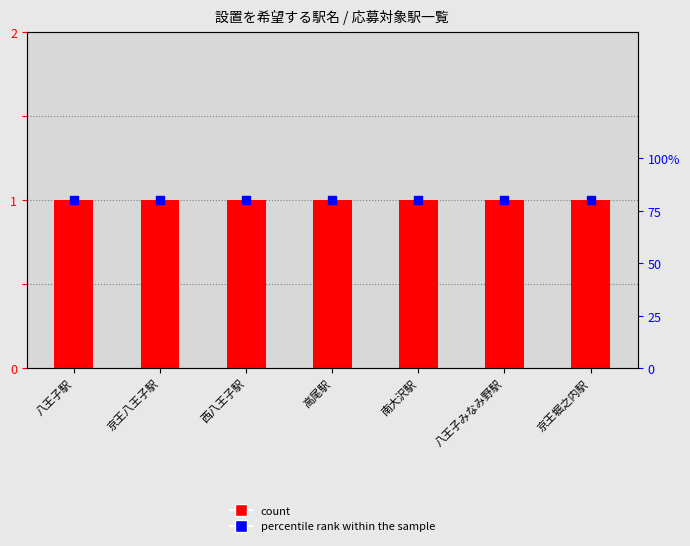

What is the total value across all series at 京王堀之内駅?

1.8